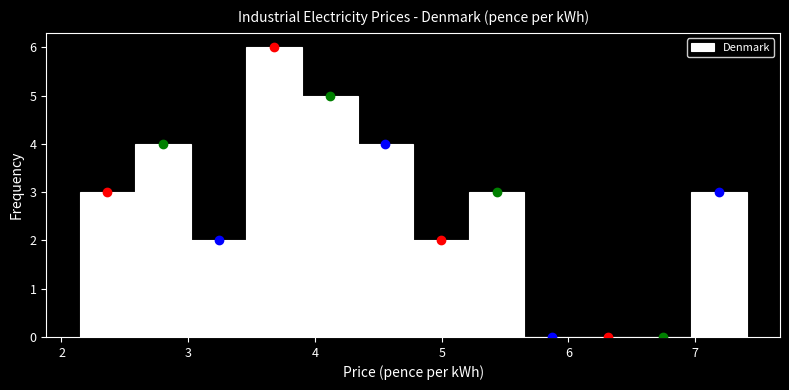

How tall is the bar that spans 7.0 to 7.4 on the x-axis? Neither the bar edges nor the heights are printed on the chart, so give them approximately, as read against the axes.

3